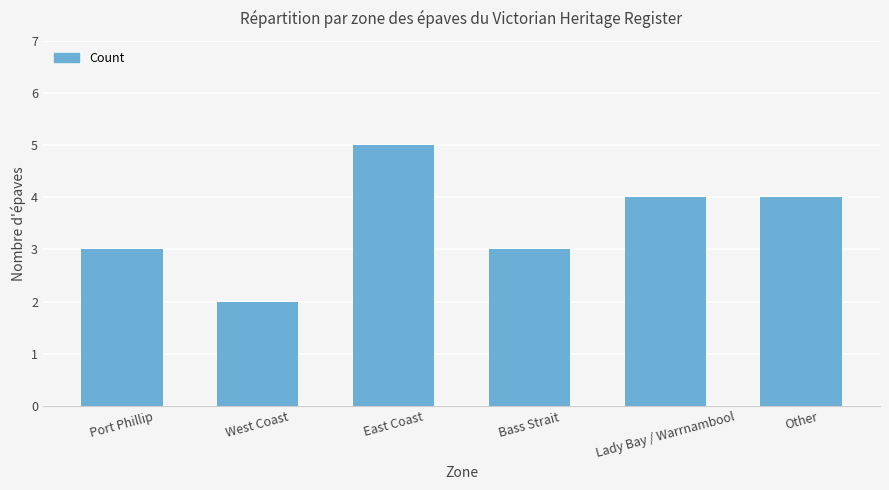

How many data points are less than 4?

3